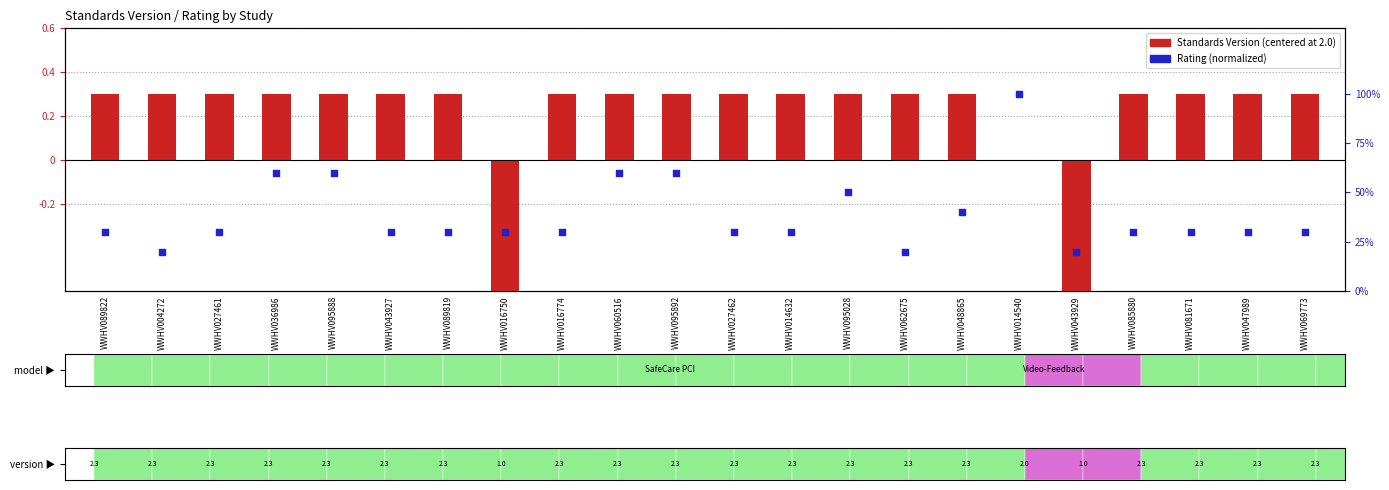

Is the value of Standards Version (centered at 2.0) at WWHV047989 greater than the value of Rating (normalized) at WWHV060516?

No